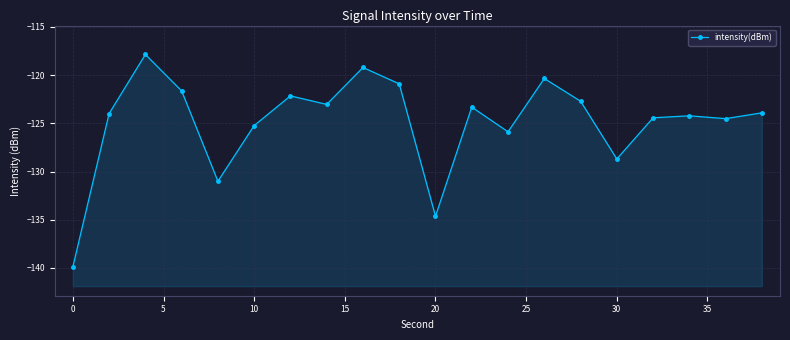

Reading left to right, extract all data points from this chart.

-139.9	-124.0	-117.9	-121.6	-131.0	-125.2	-122.1	-123.0	-119.2	-120.9	-134.6	-123.3	-125.9	-120.3	-122.7	-128.7	-124.4	-124.2	-124.5	-123.9